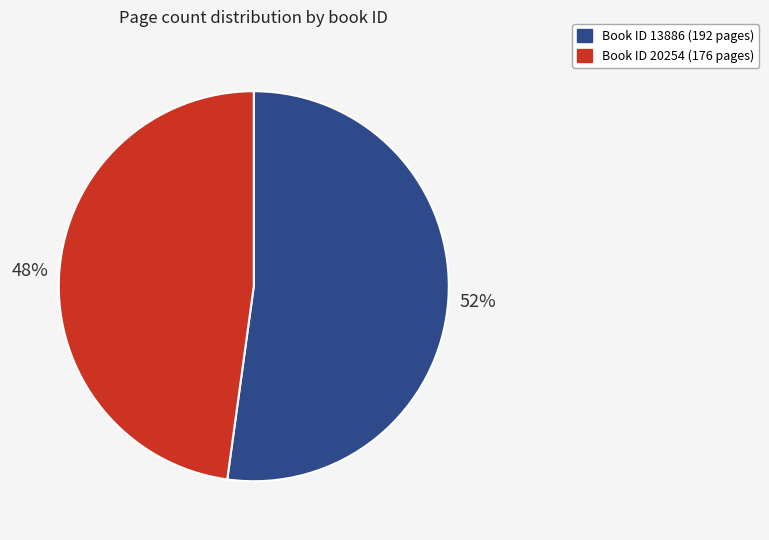

To the nearest percent, what is the difference between the largest and smallest slice percentages?

4%